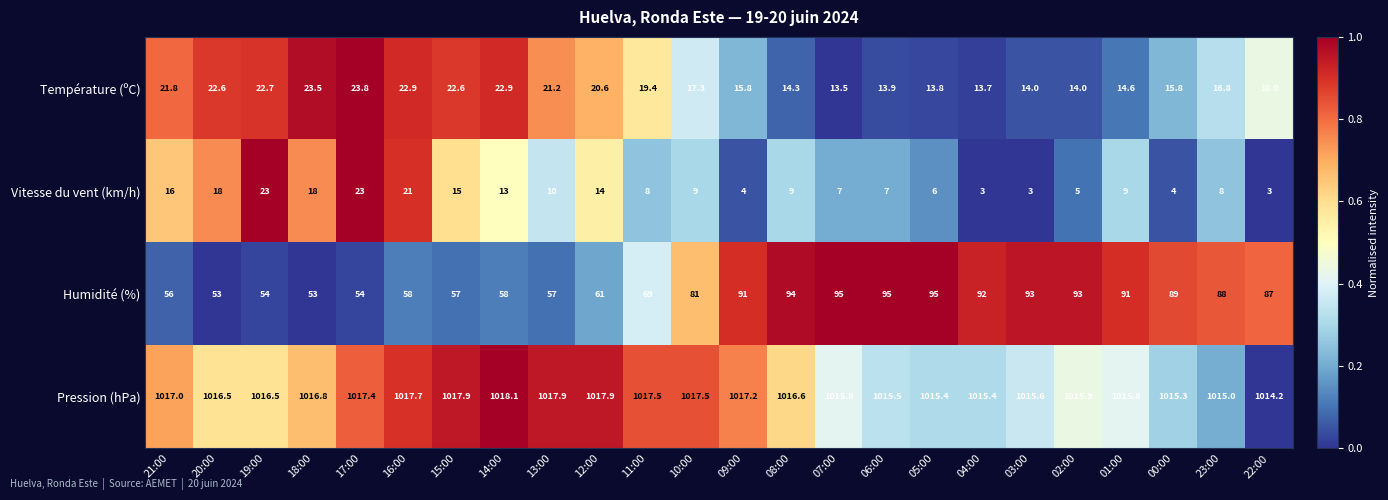

What is the total value across all series at 20:00?

1110.1